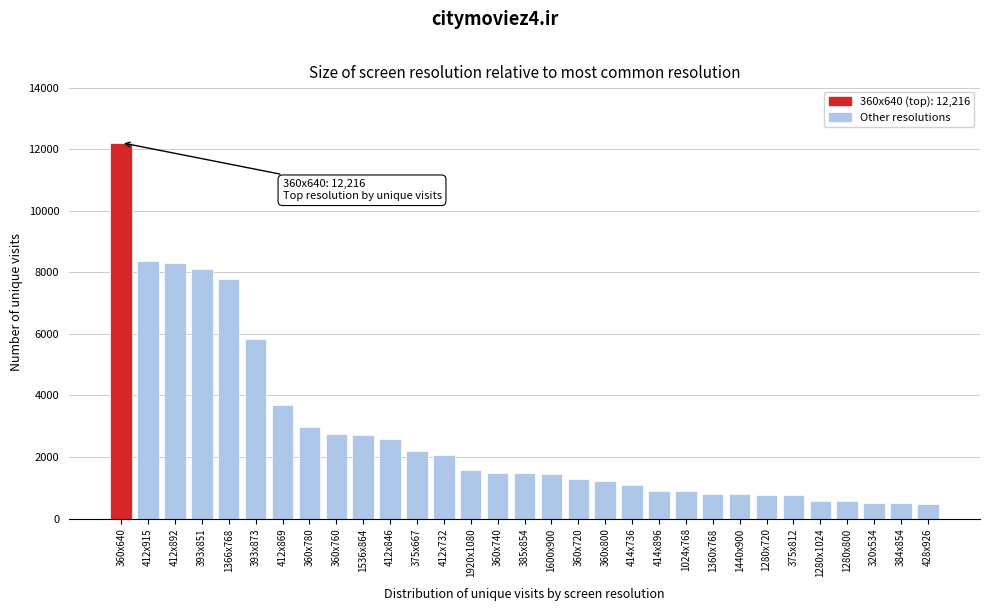

What is the maximum value shown in the chart?

12216